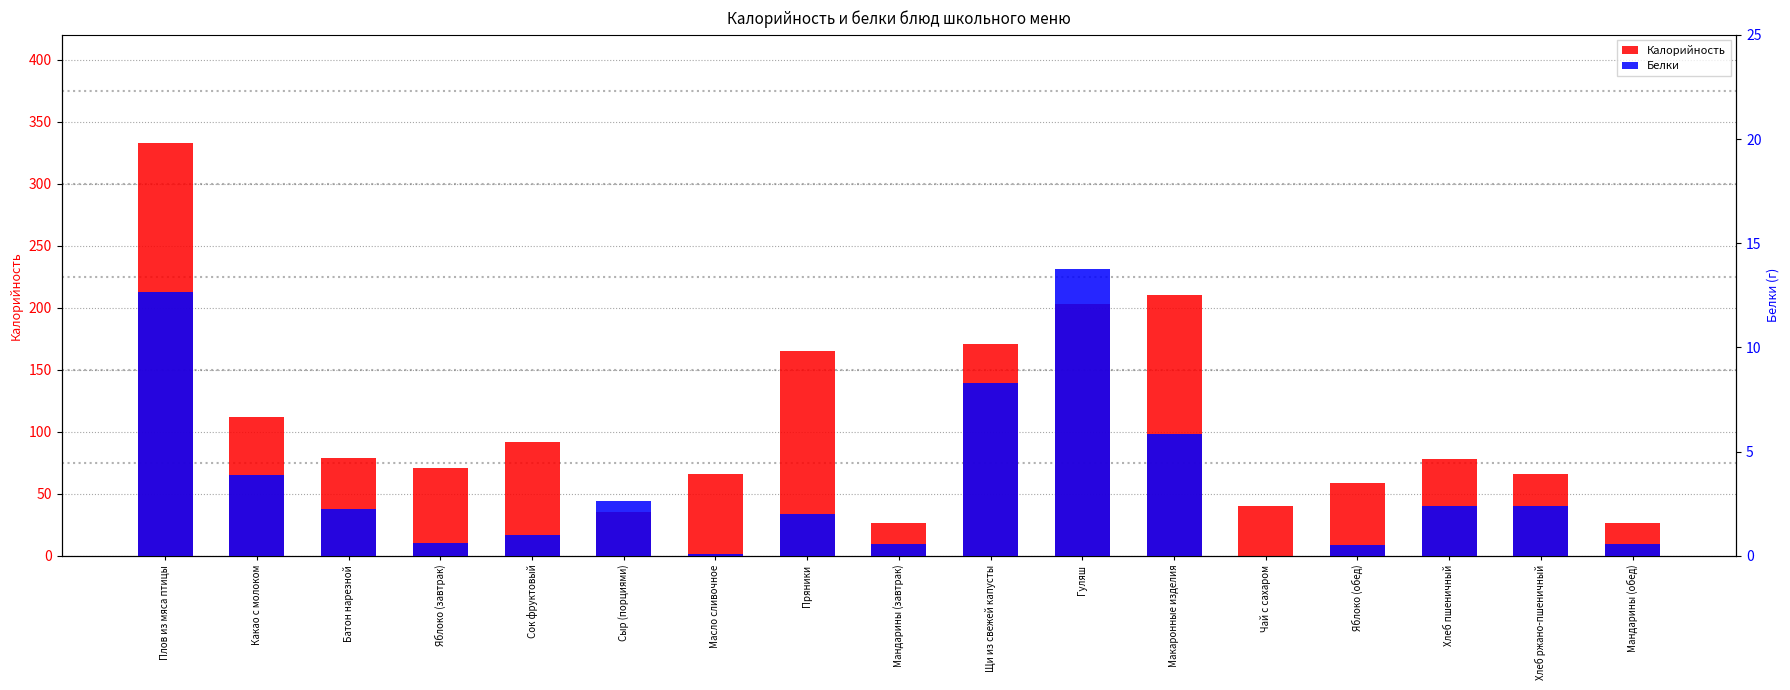

List the series in order of their peak value, lowest first.

Белки, Калорийность